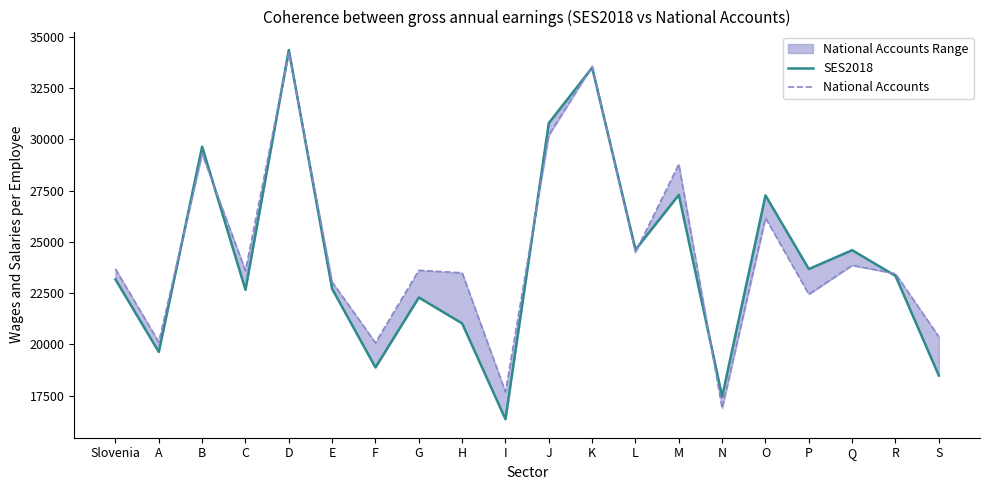

How many data points in SES2018 are less than 23343?

10